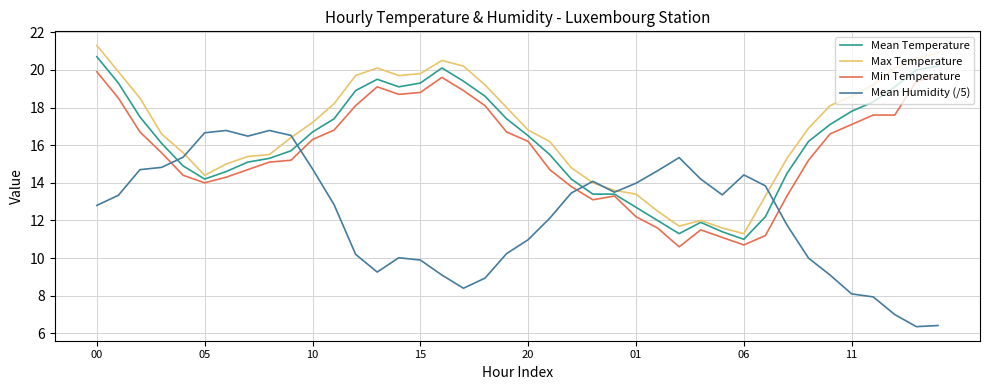

At how many categories does at least one series exceed 7?

40